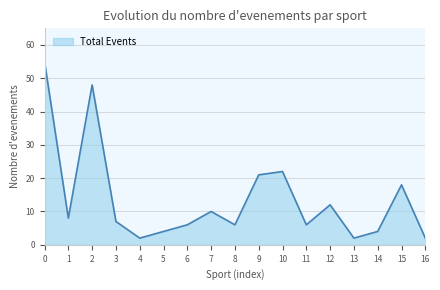

How many distinct data groups are displayed?

1